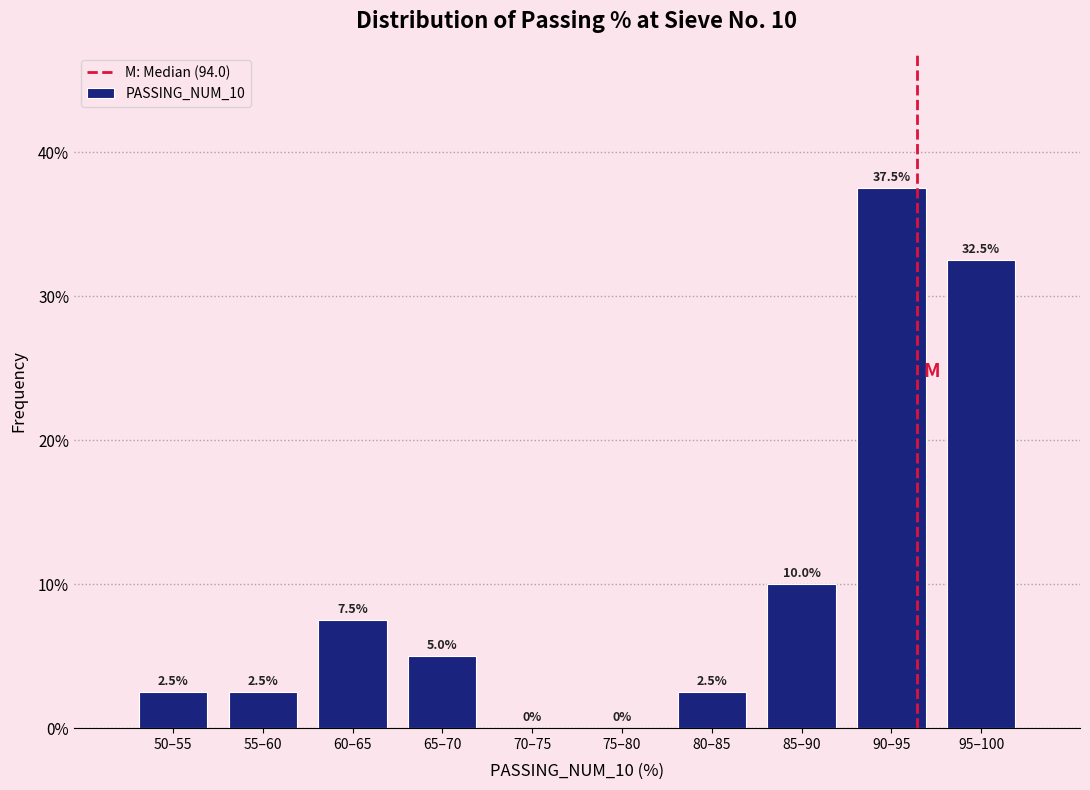

Reading right to left, extract all data points from this chart.

95–100=32.5	90–95=37.5	85–90=10.0	80–85=2.5	75–80=0.0	70–75=0.0	65–70=5.0	60–65=7.5	55–60=2.5	50–55=2.5